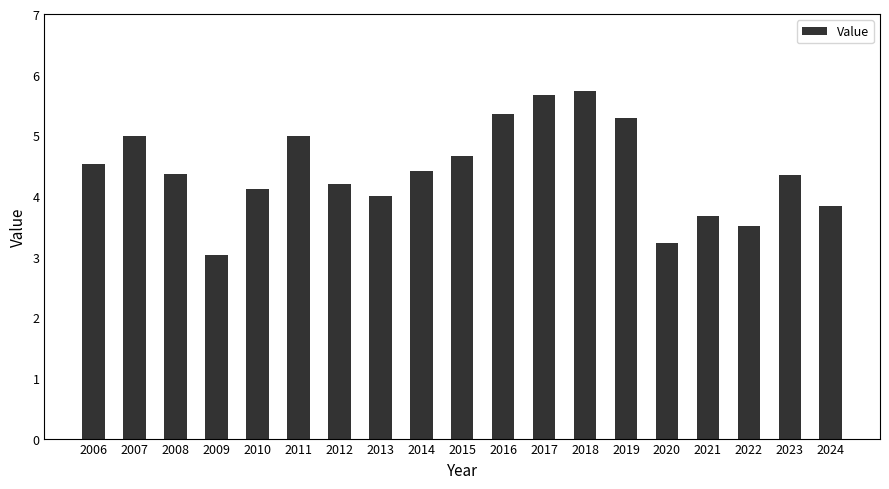

The chart shows a value of 3.5 at 2022. True or false?

True